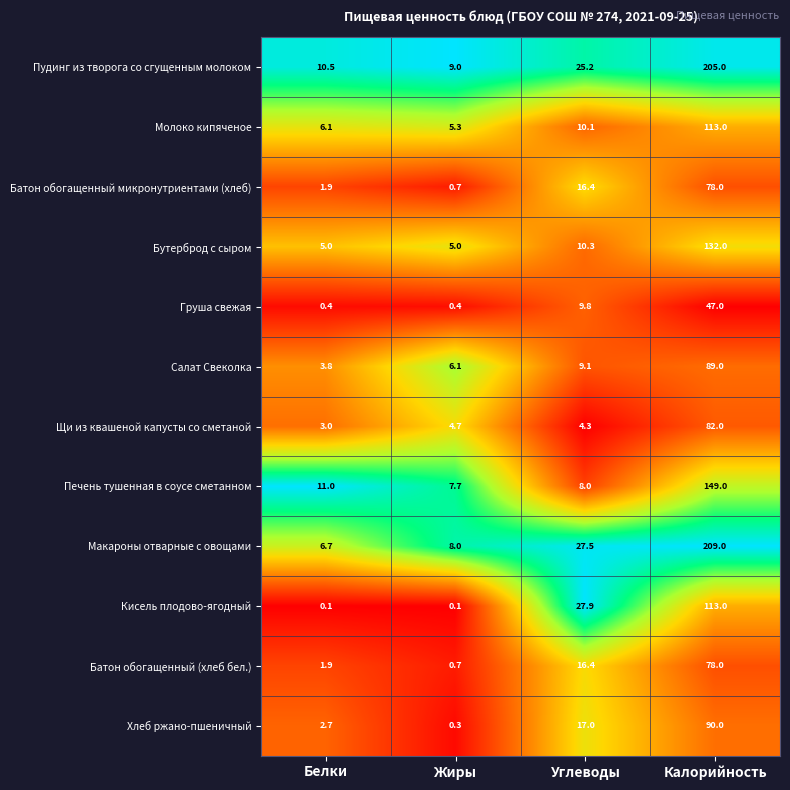

Which series changed the most between Белки and Углеводы?

Кисель плодово-ягодный